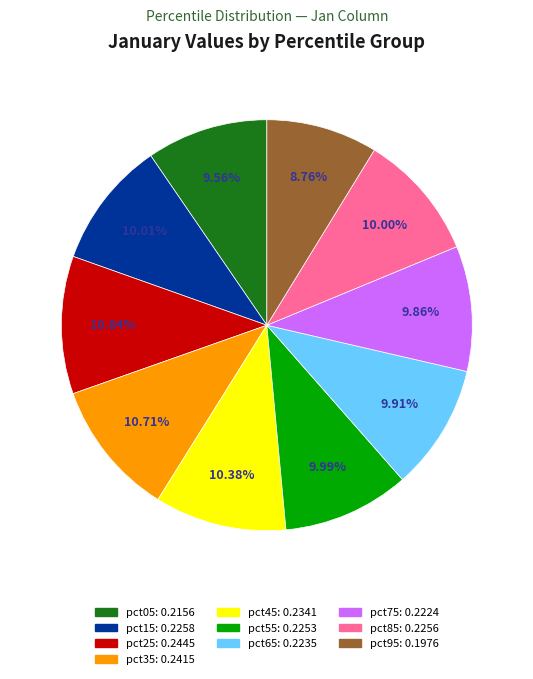

Which has a higher value, pct15 or pct35?

pct35